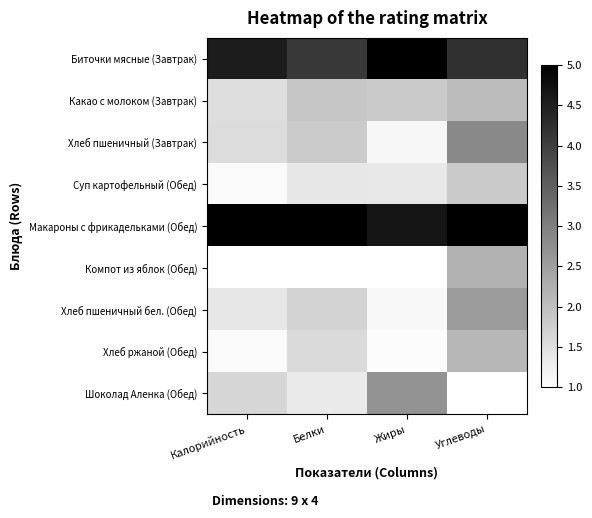

Count the number of data series in this chart.

9